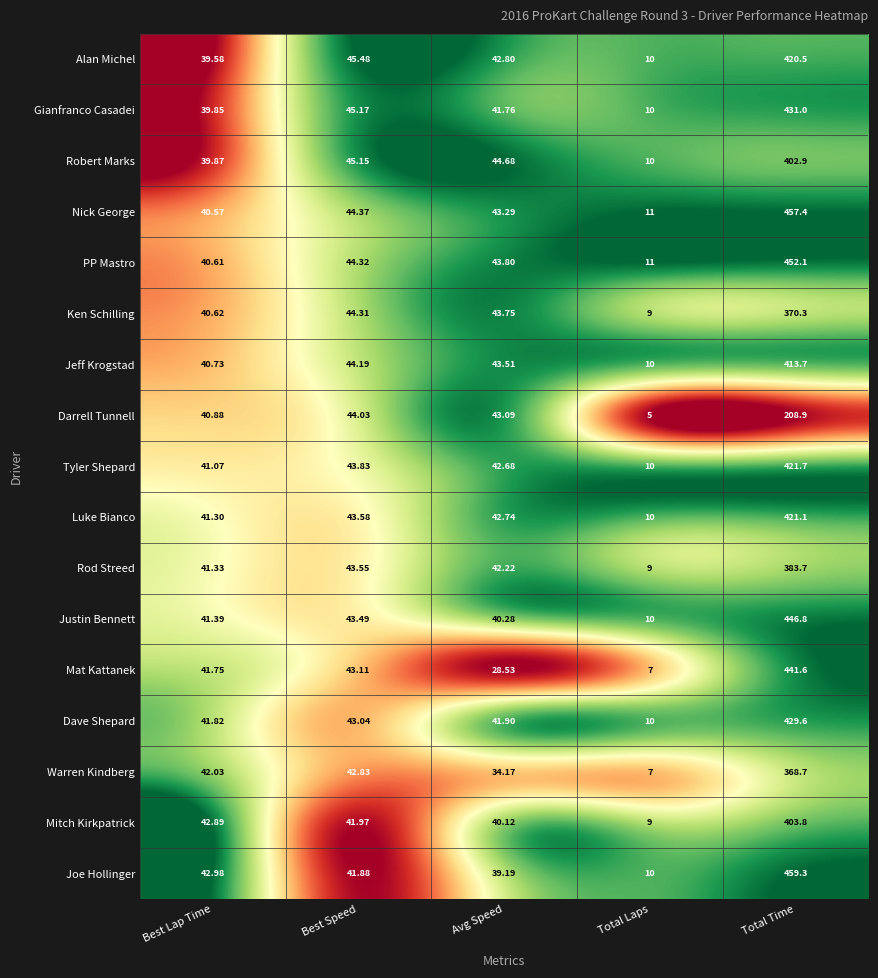

Which category has the lowest value across all series?

Total Laps